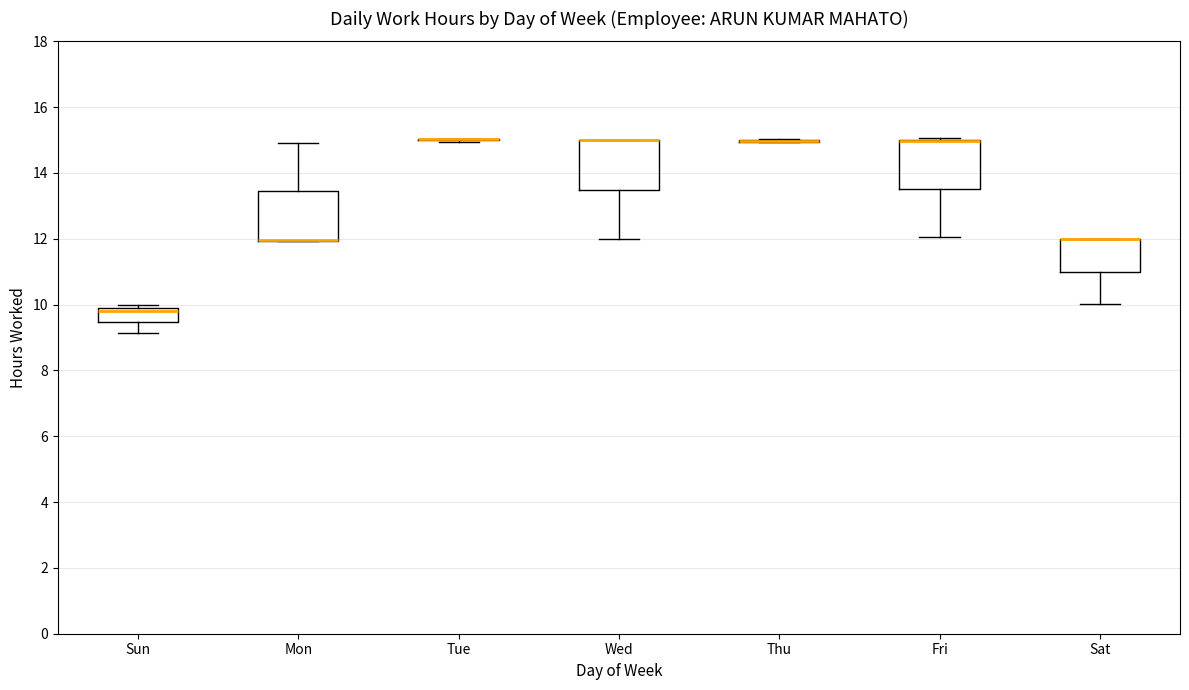

Where is the upper edge of the box for Fri on the y-axis? The values are not printed on the chart, so give them approximately, as read against the axis.

15.0